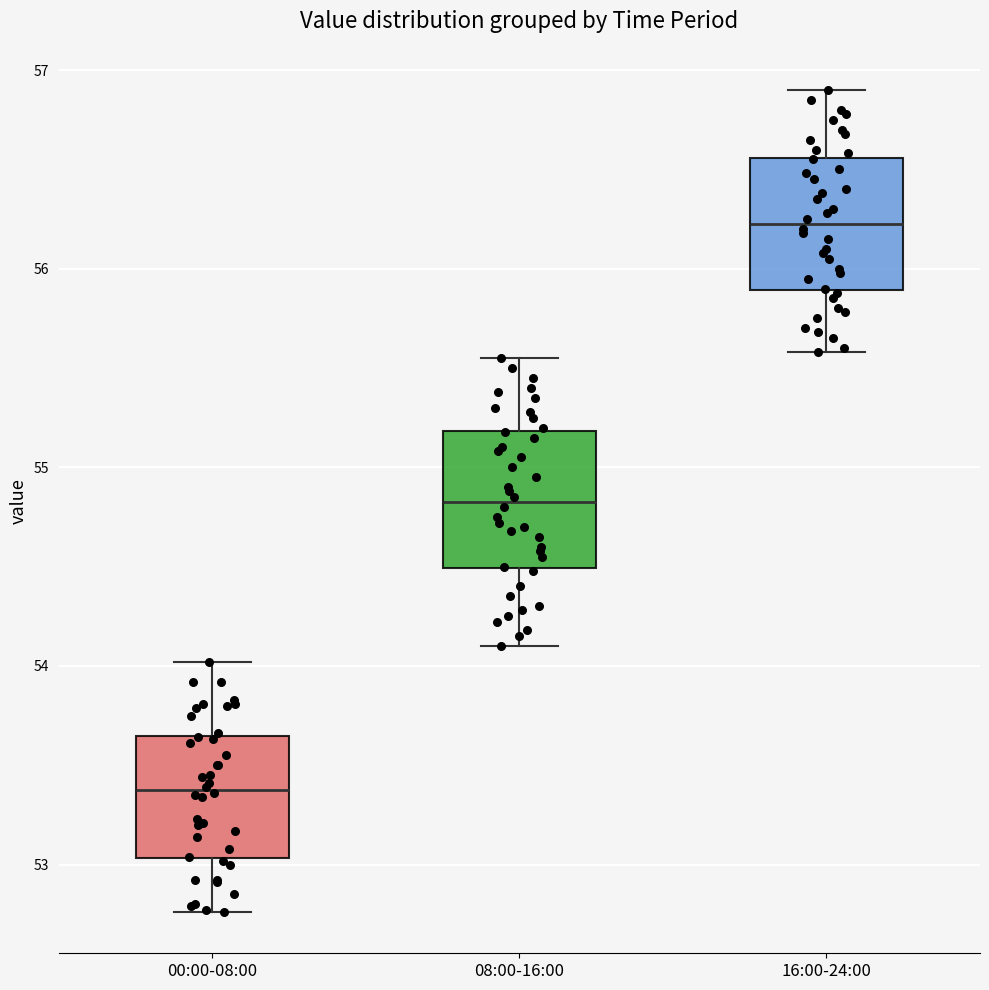

Reading left to right, read every box against the y-axis: the position of its median line, the range the box covers, and the ends of its whiskers. The values are not printed on the chart, so give them approximately, as read against the axis.

00:00-08:00: median 53.4, box 53.0 to 53.6, whiskers 52.8 to 54.0
08:00-16:00: median 54.8, box 54.5 to 55.2, whiskers 54.1 to 55.6
16:00-24:00: median 56.2, box 55.9 to 56.6, whiskers 55.6 to 56.9